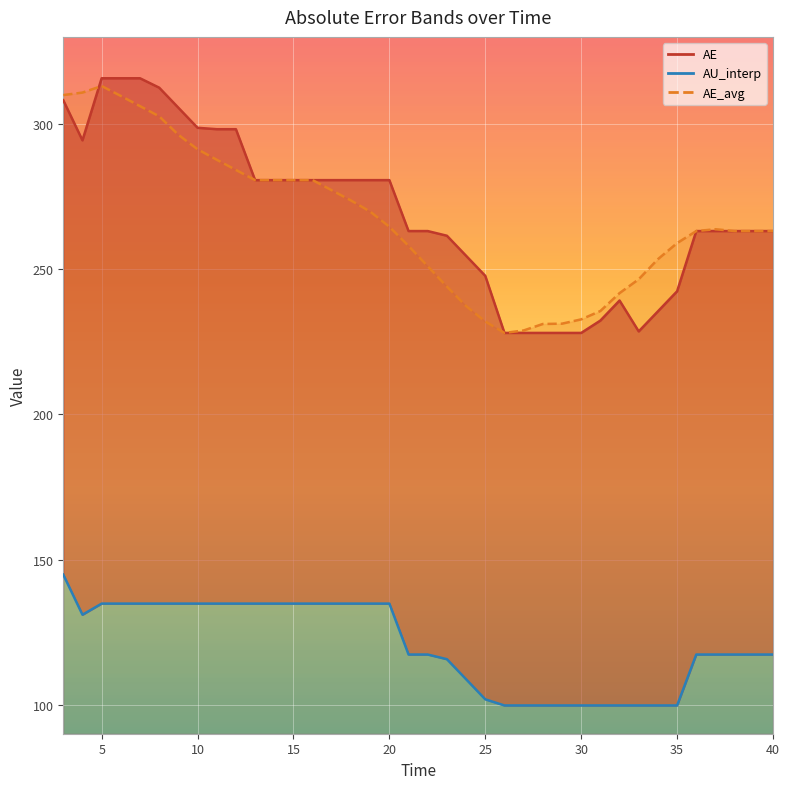

How many lines are shown in the chart?

3